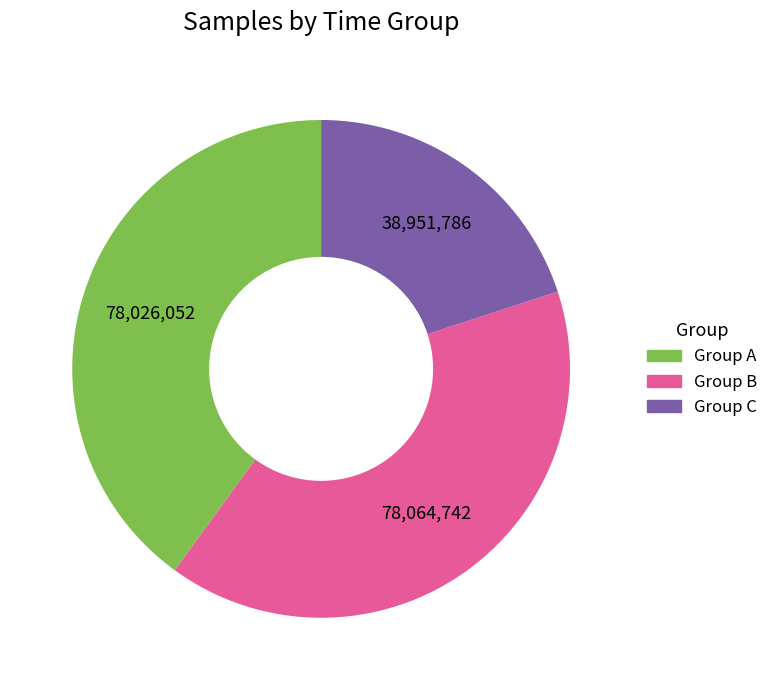

What is the ratio of the value at Group B to the value at Group A?

1.0